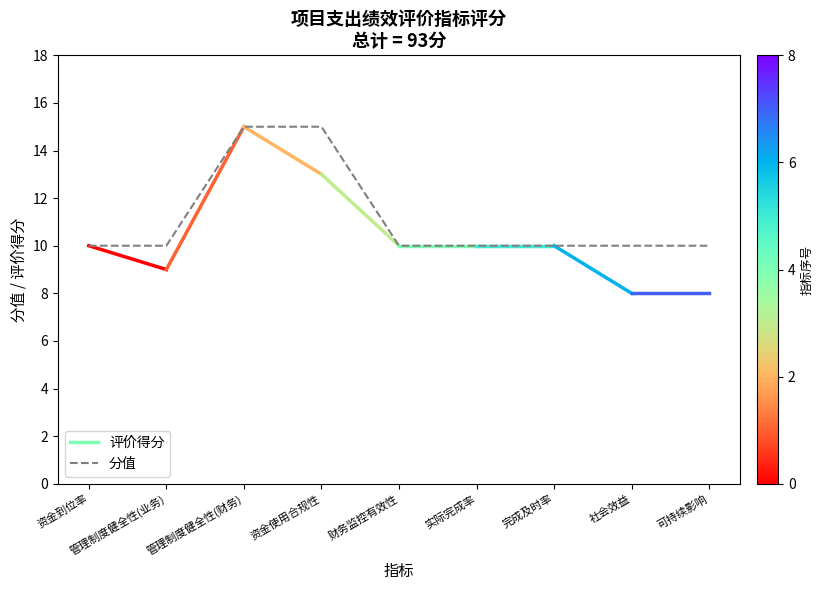

How many lines are shown in the chart?

1